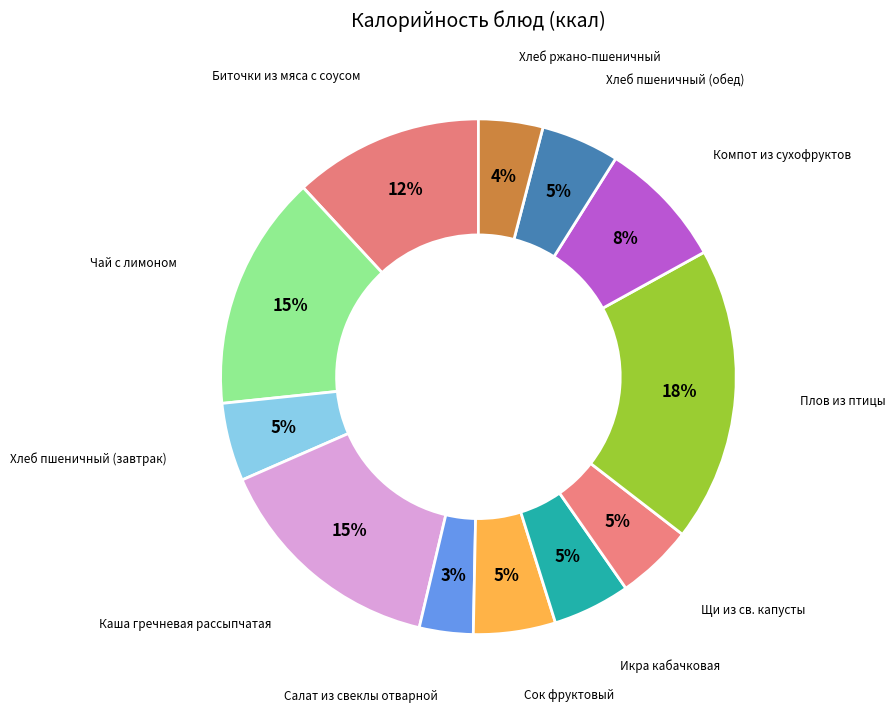

To the nearest percent, what is the difference between the Икра кабачковая and Каша гречневая рассыпчатая slice percentages?

10%